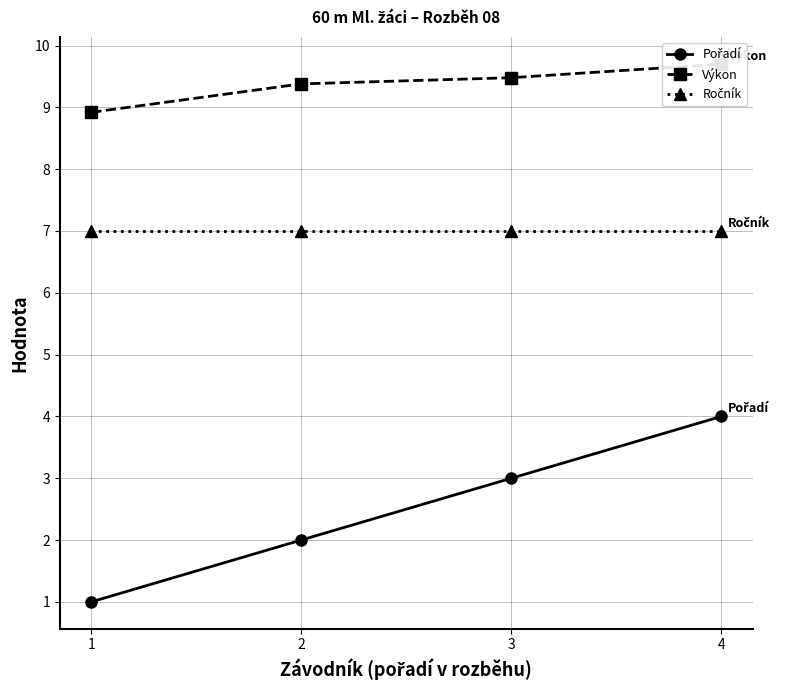

Count the Výkon values in the range 9 to 10.

3